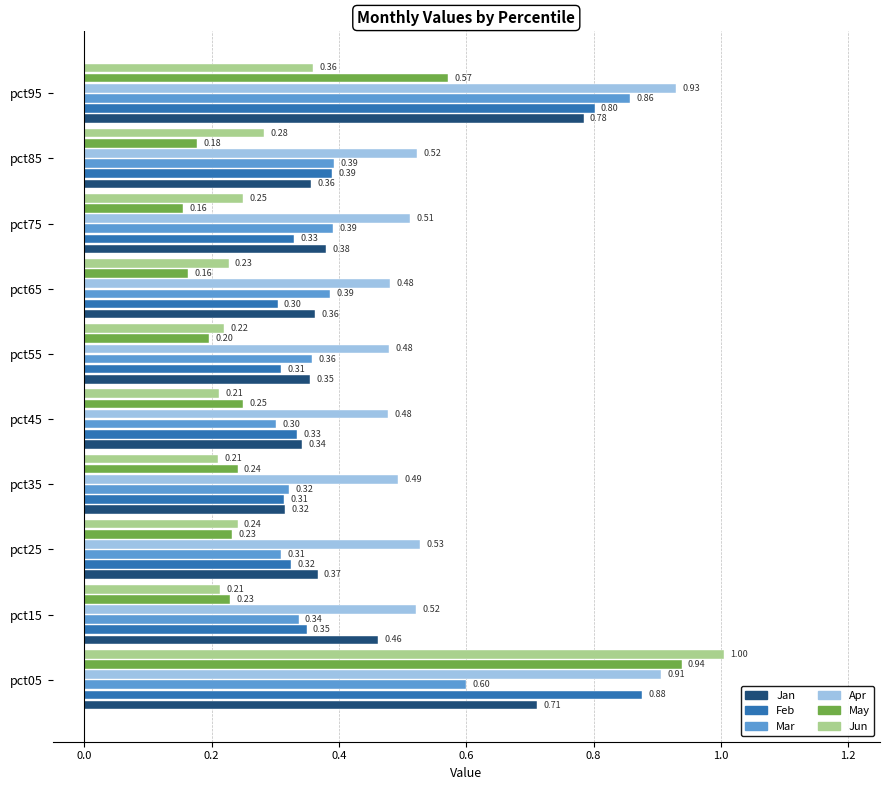

Is it true that May equals 0.3 at pct55?

False